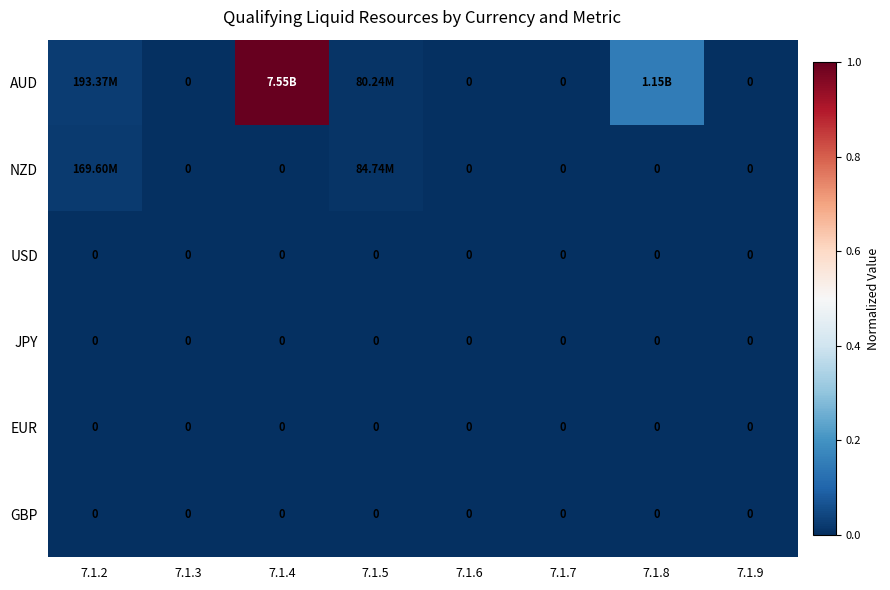

Which series has the largest total across all categories?

AUD